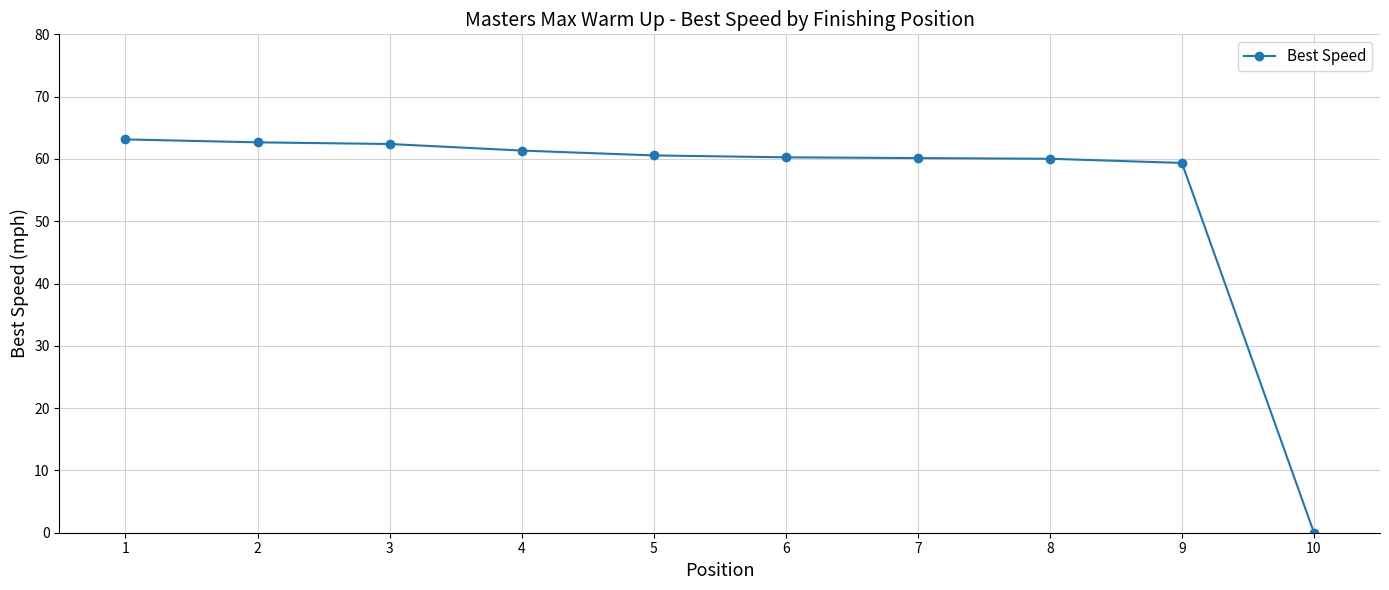

What is the change in value from 3 to 8?

-2.4